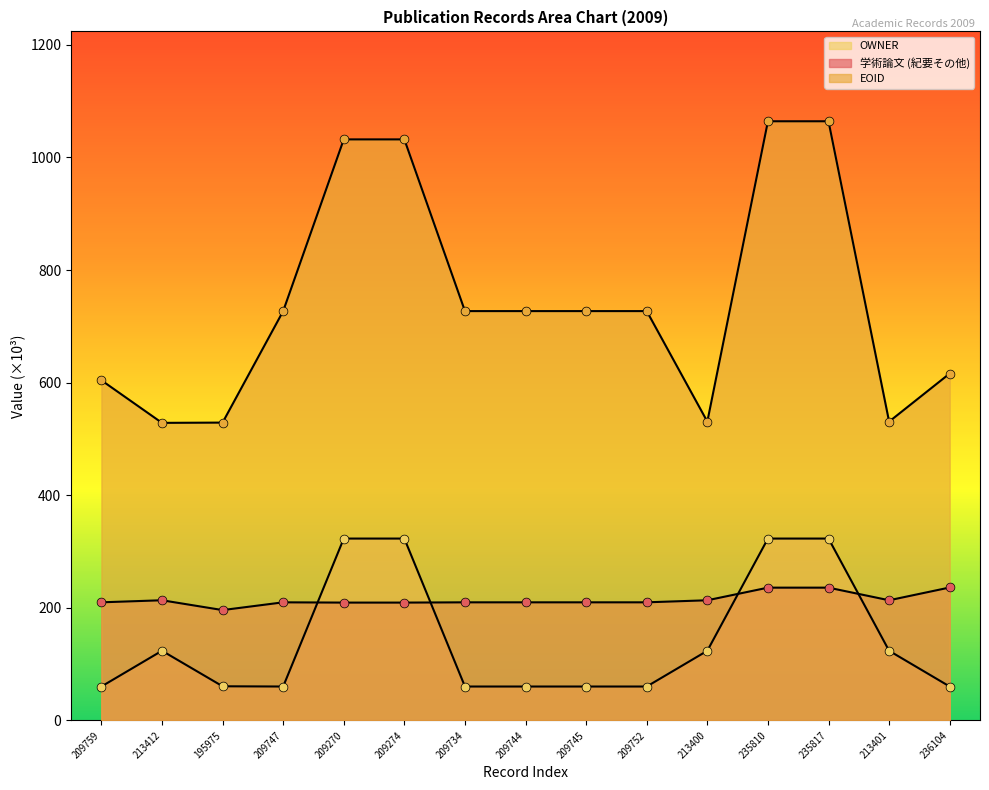

At which category is the sum across all series the highest?

235817